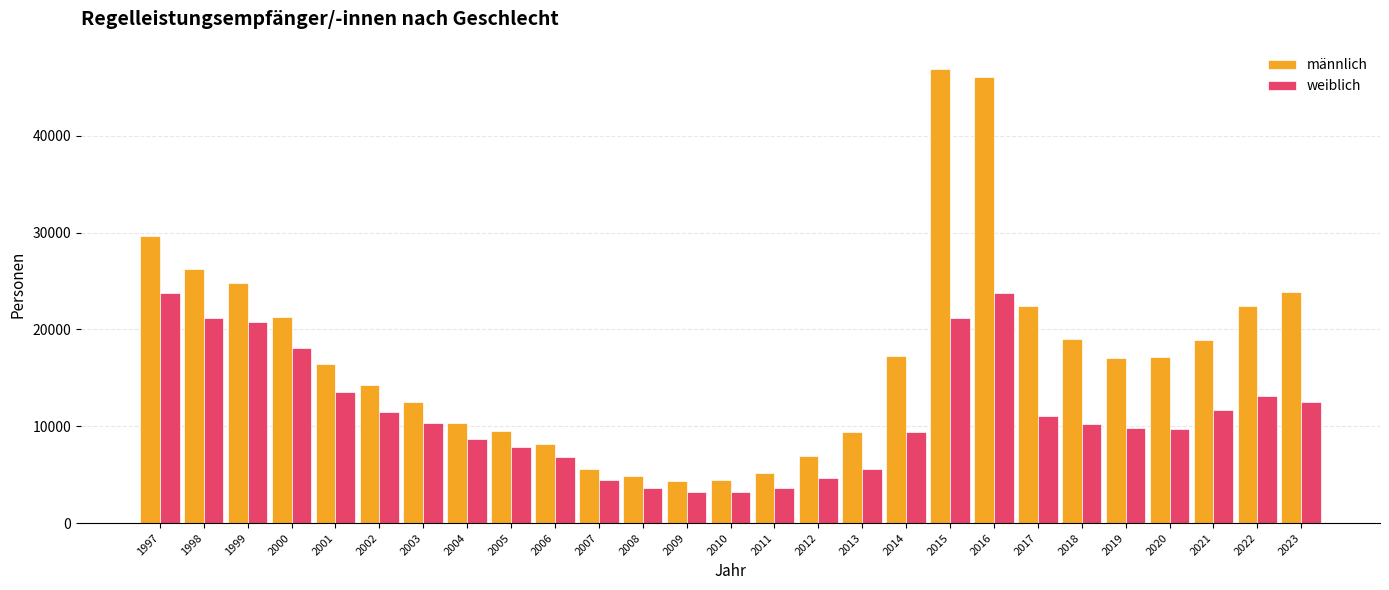

What value does the männlich series have at 2013, to the nearest 100?

9400